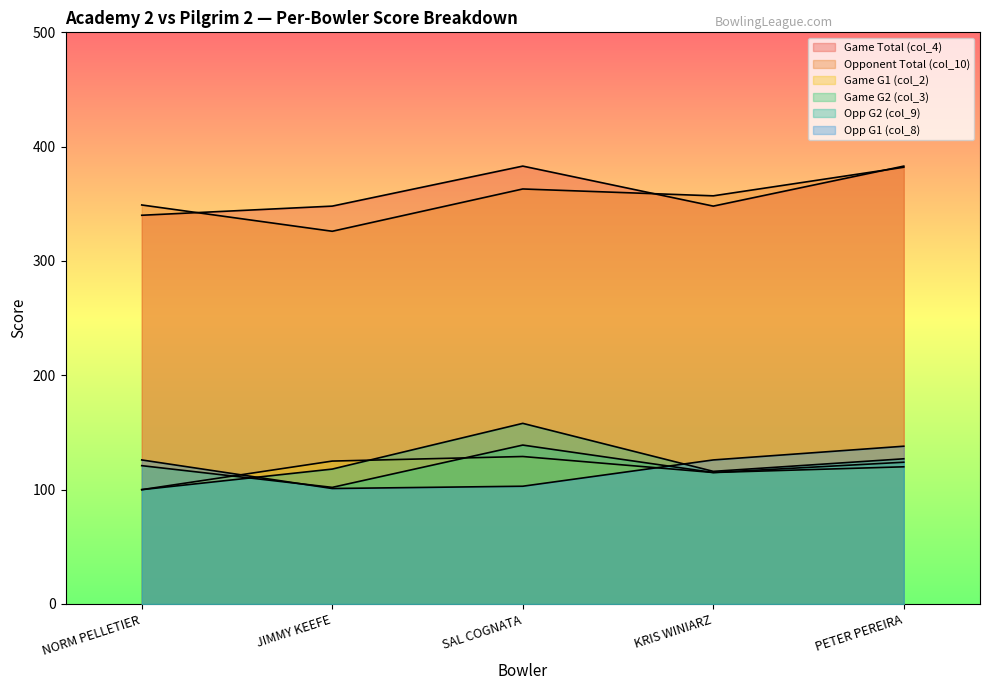

Where does the Game Total (col_4) series first go above 348?

SAL COGNATA